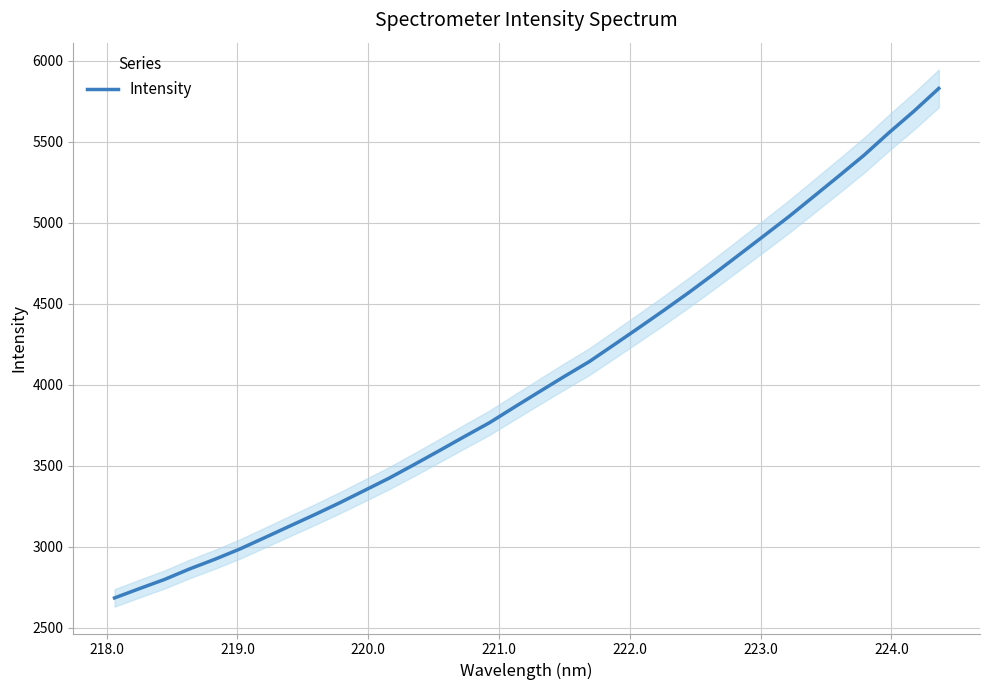

What is the maximum value for Intensity?

5830.2